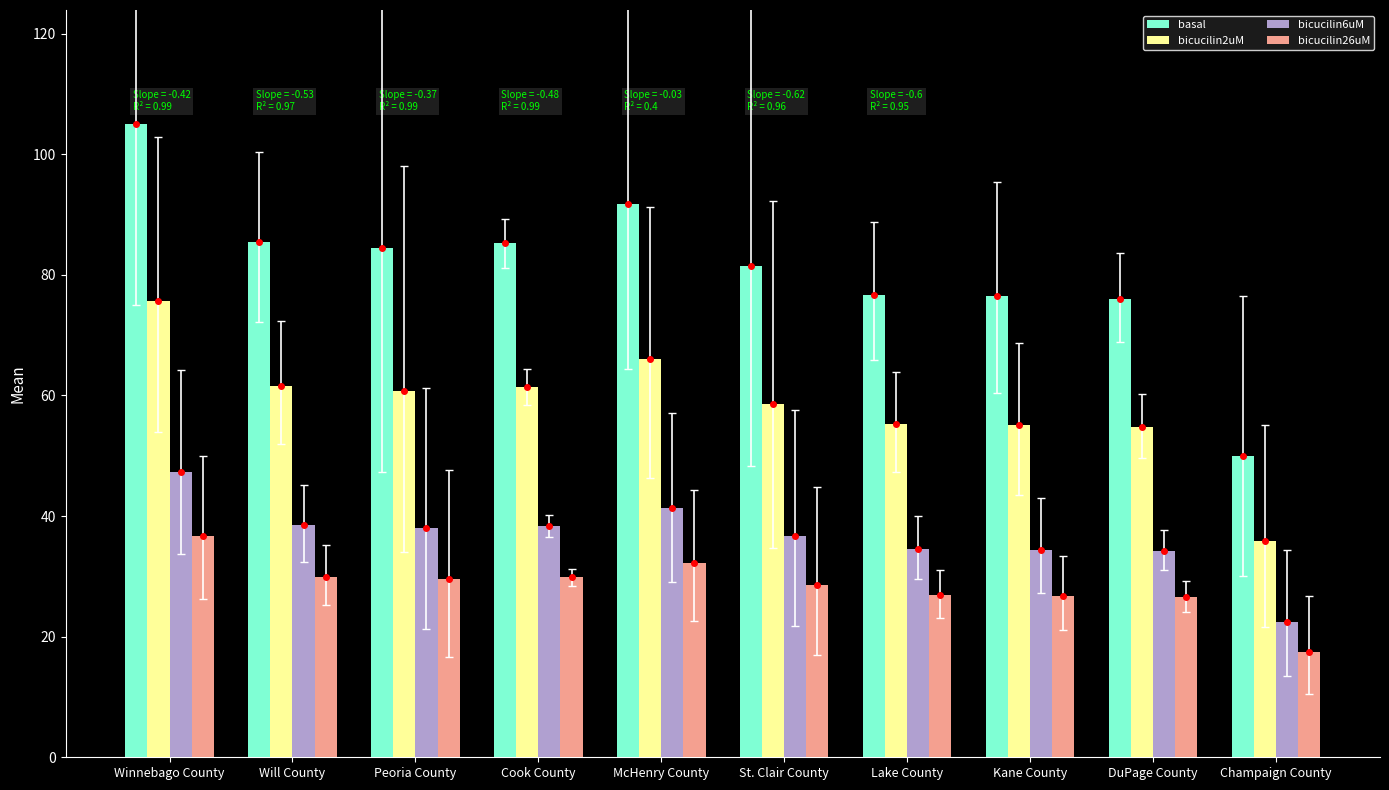

How many bars are there in each group?

4